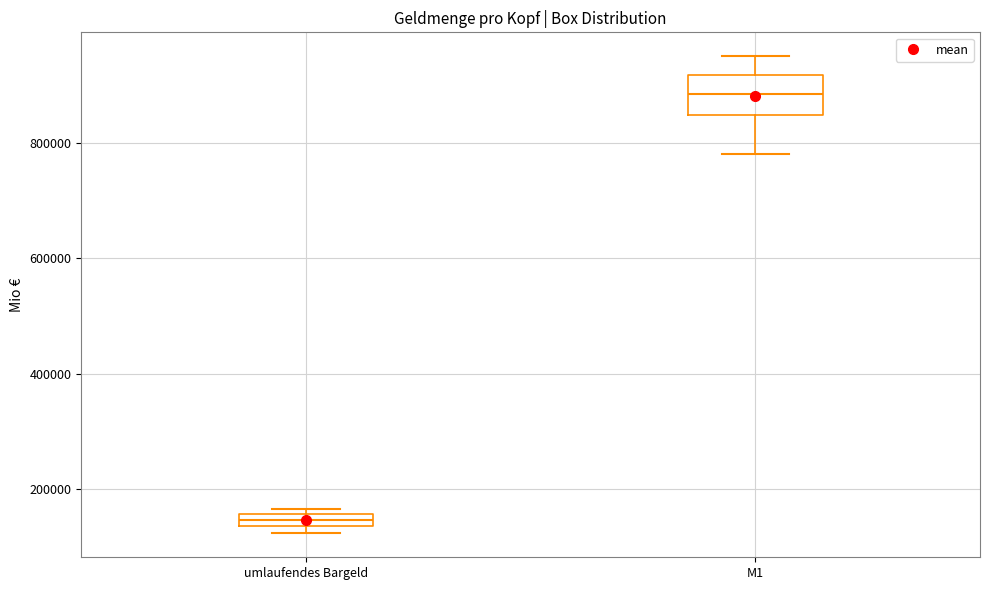

Which box has the highest median line?

M1